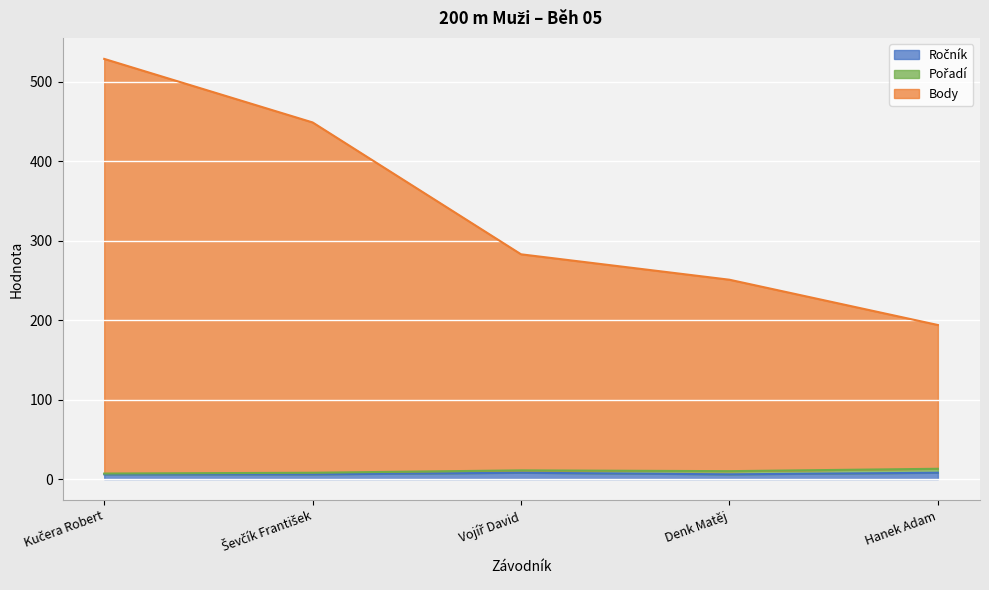

True or false: Body has a value of 125 at Denk Matěj.

False